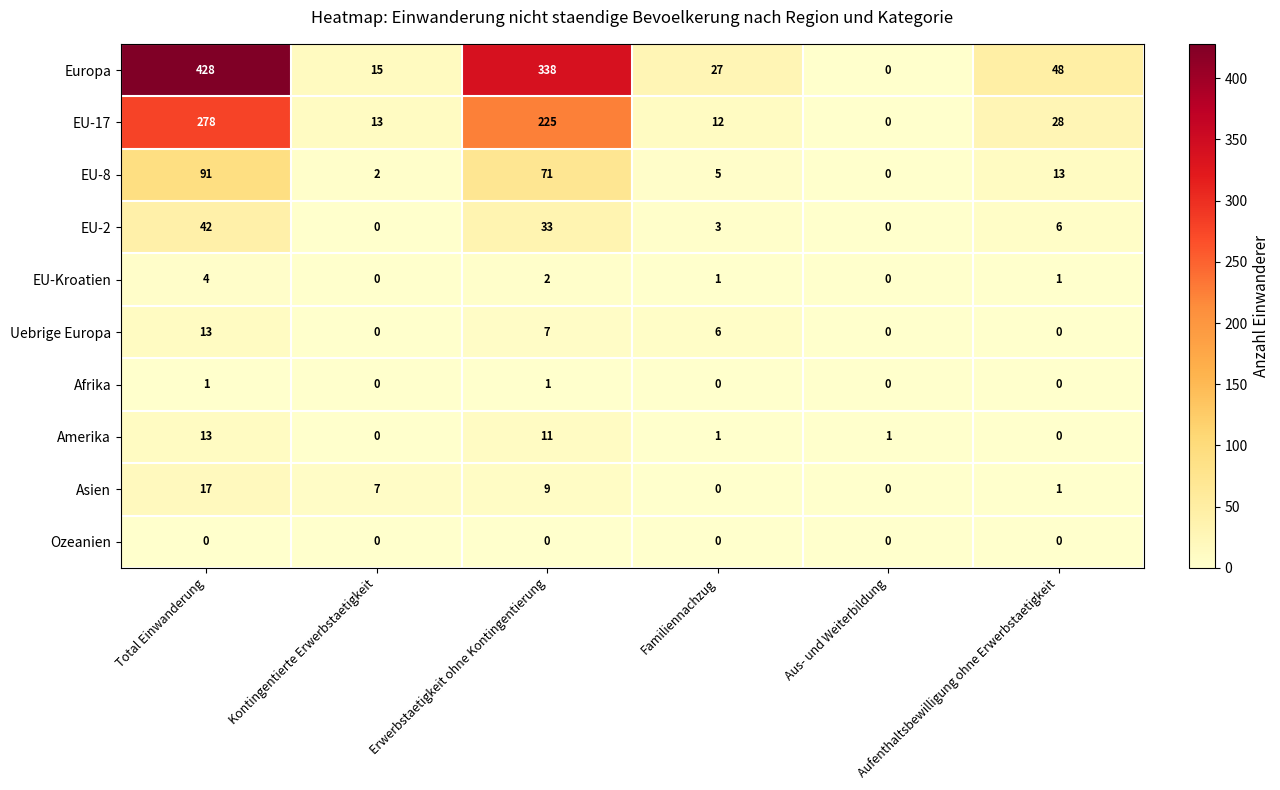

Which series has the largest range (max minus min)?

Europa